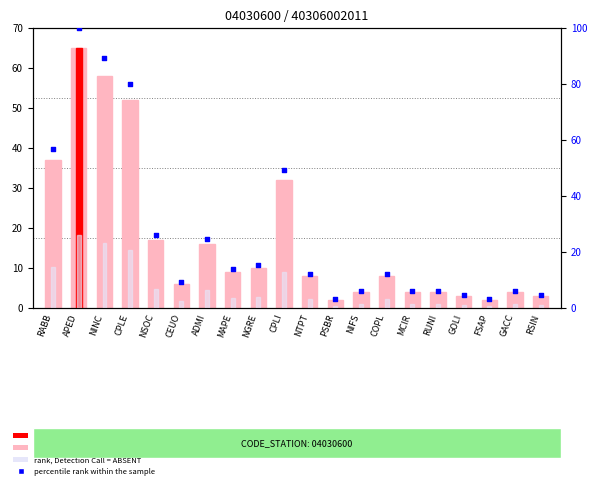

At how many categories does at least one series exceed 94?

1